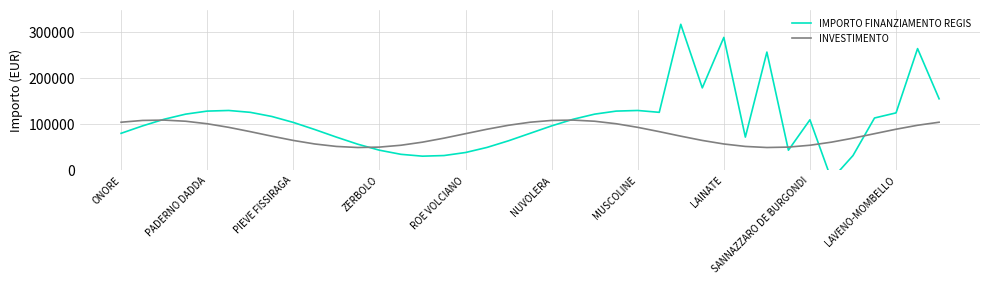

Is it true that INVESTIMENTO equals 46969.4 at 26?

False